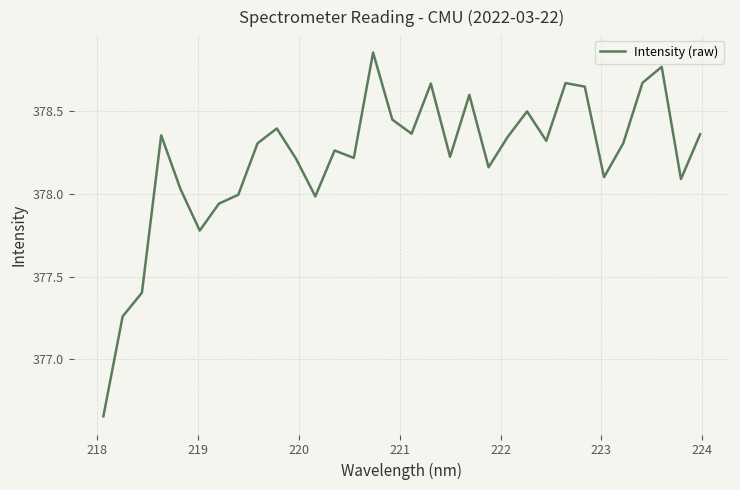

What is the difference between the maximum and minimum values?

2.2